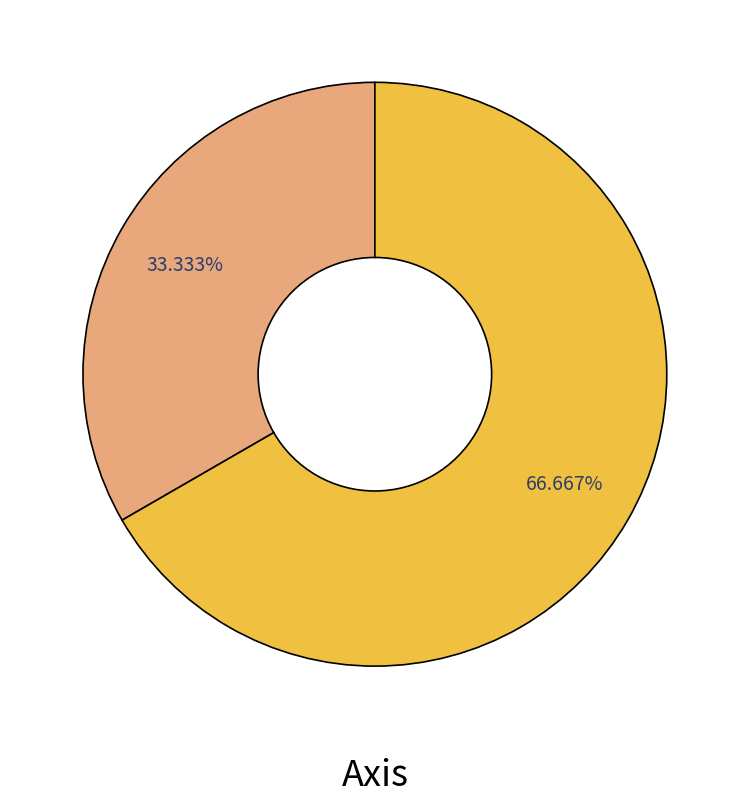

Does any single category account for the majority?

Yes